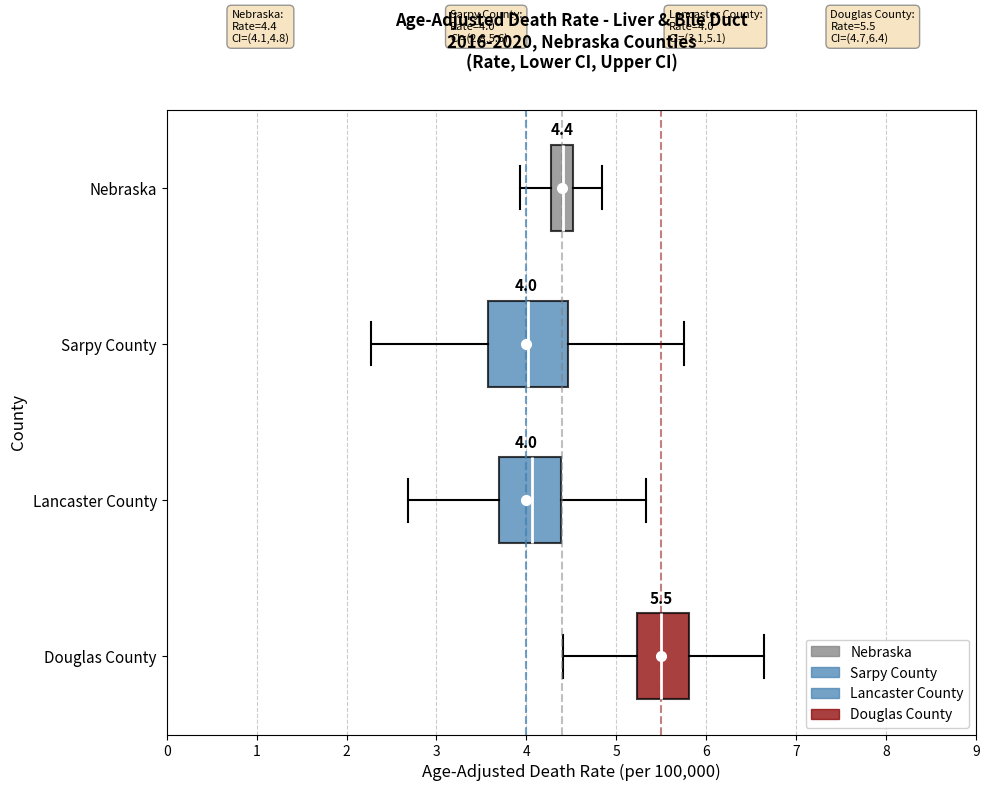

Which box has the furthest to the right median line?

Douglas County